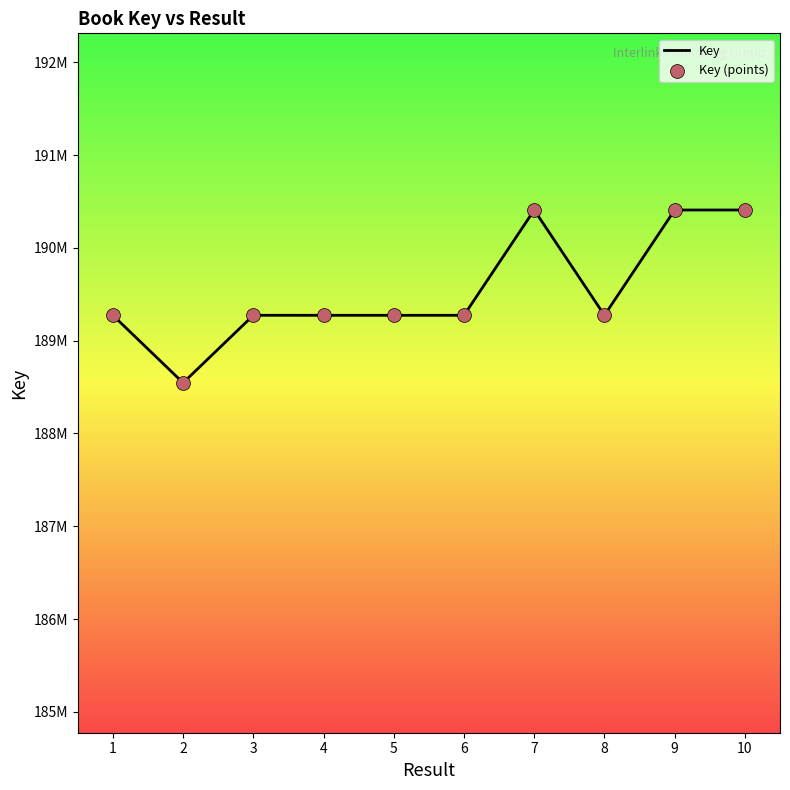

Does the chart have visible grid lines?

No